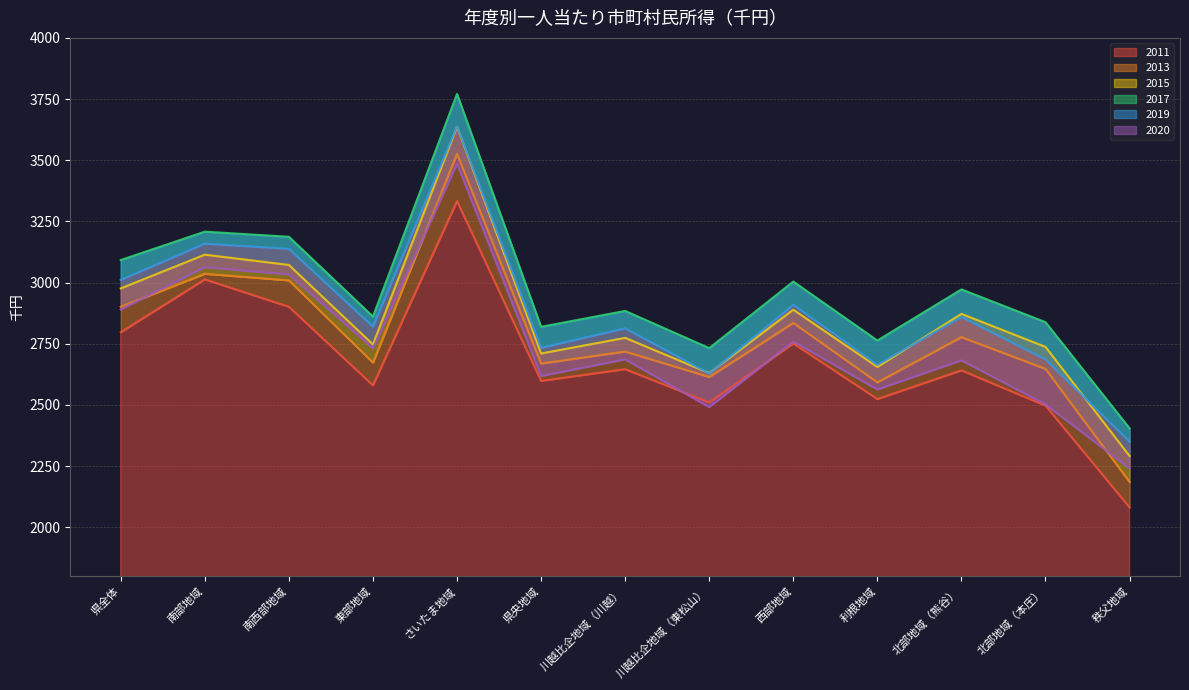

Count the number of data series in this chart.

6